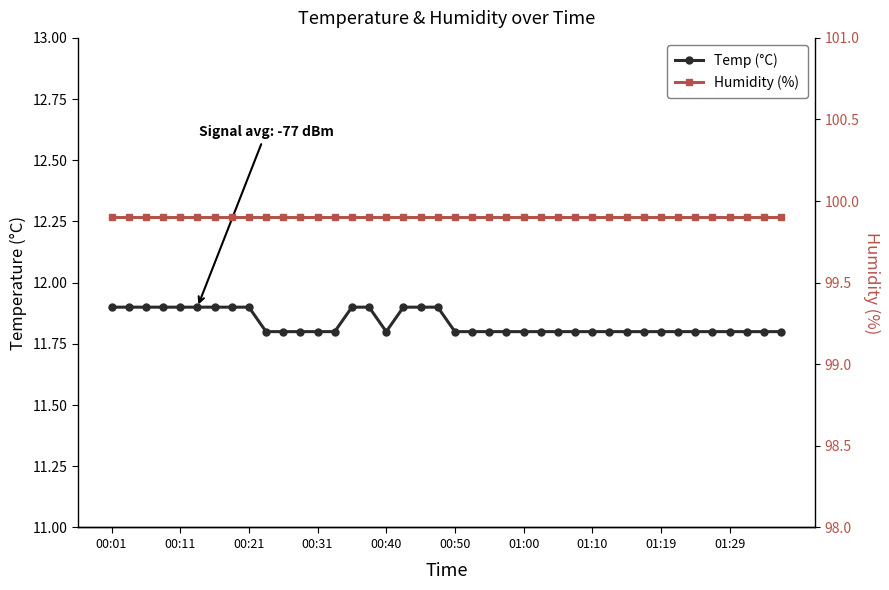

The Temp (°C) series shows 20.3 at 17. True or false?

False